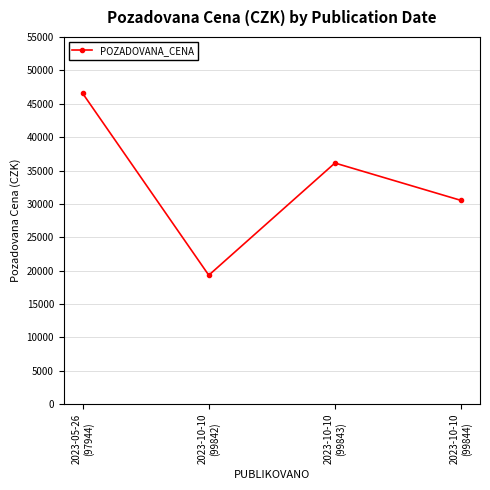

What is the difference between the maximum and minimum values?

27240